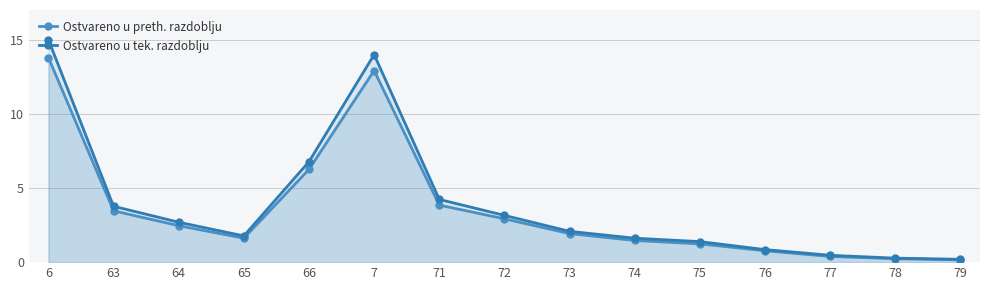

What is the greatest value displayed?

15.0